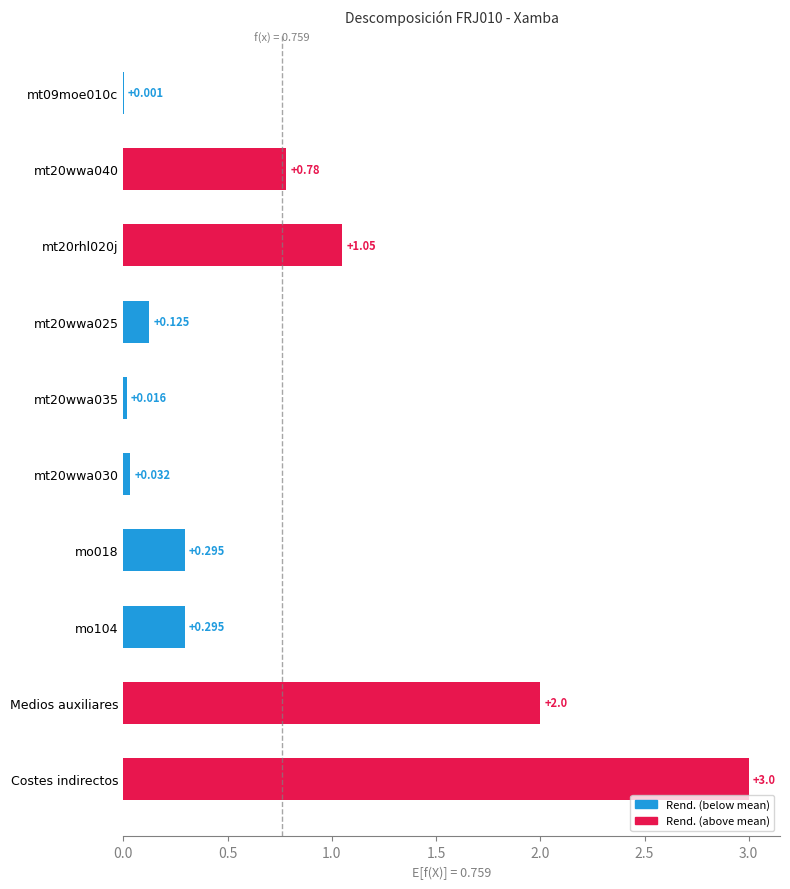

Which label corresponds to the largest value in the chart?

Costes indirectos